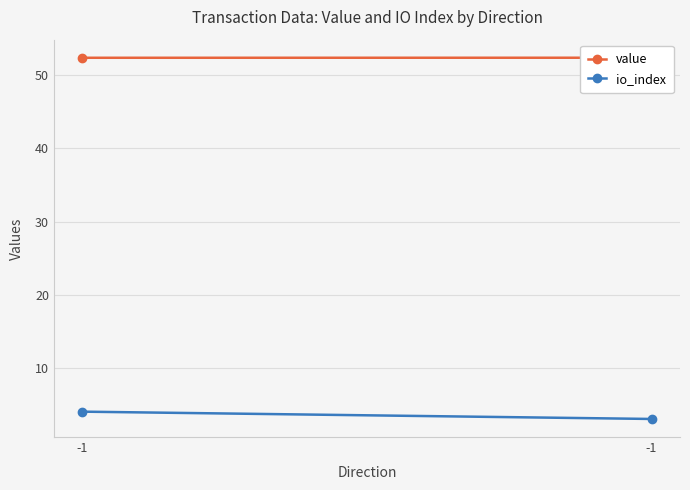

What is the average value of the io_index series?

3.5